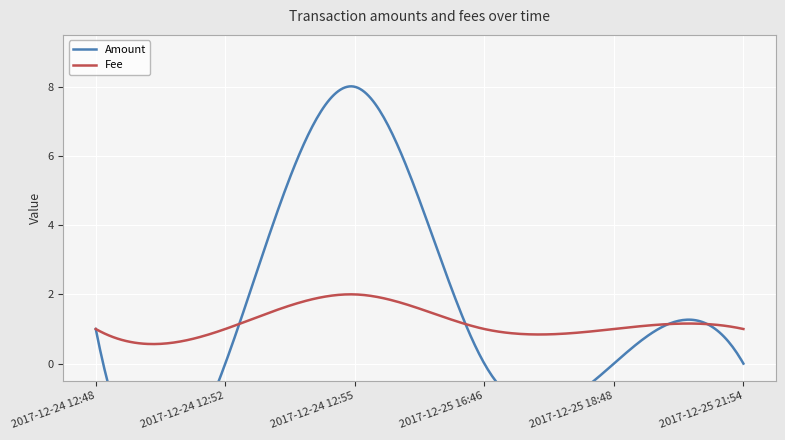

What value does the Fee series have at 2017-12-24 12:48?

1.0